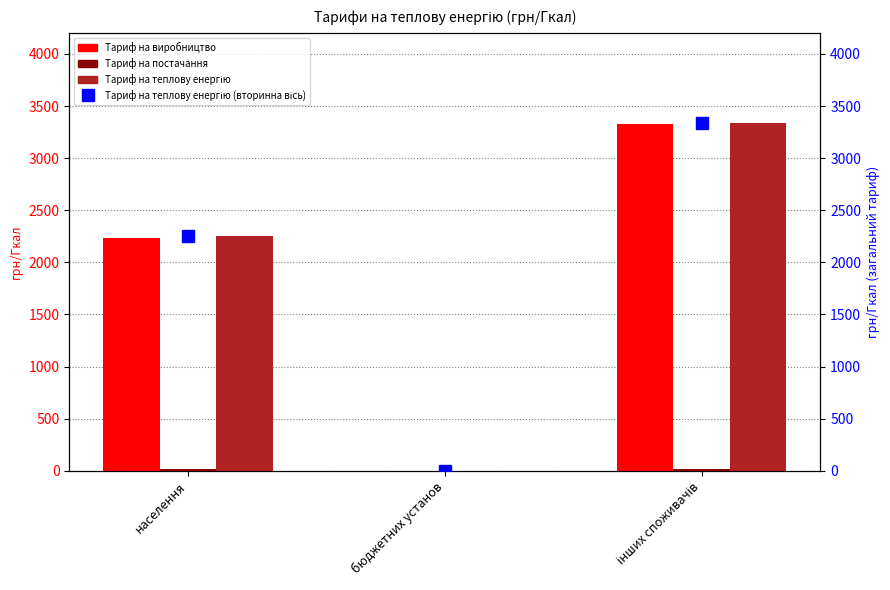

At which category is the sum across all series the highest?

інших споживачів